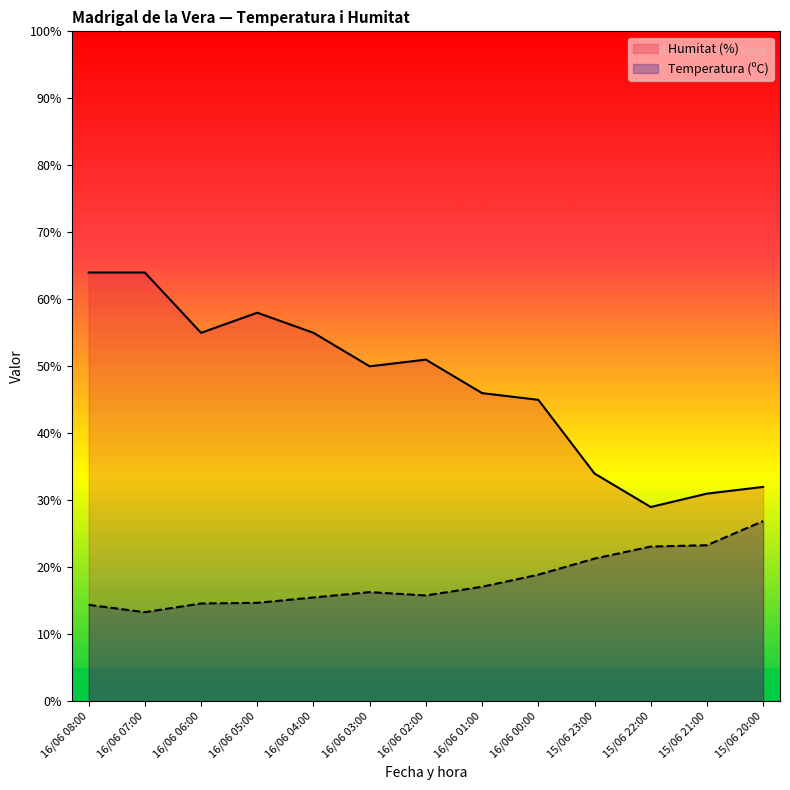

At which category is the sum across all series the highest?

16/06 08:00